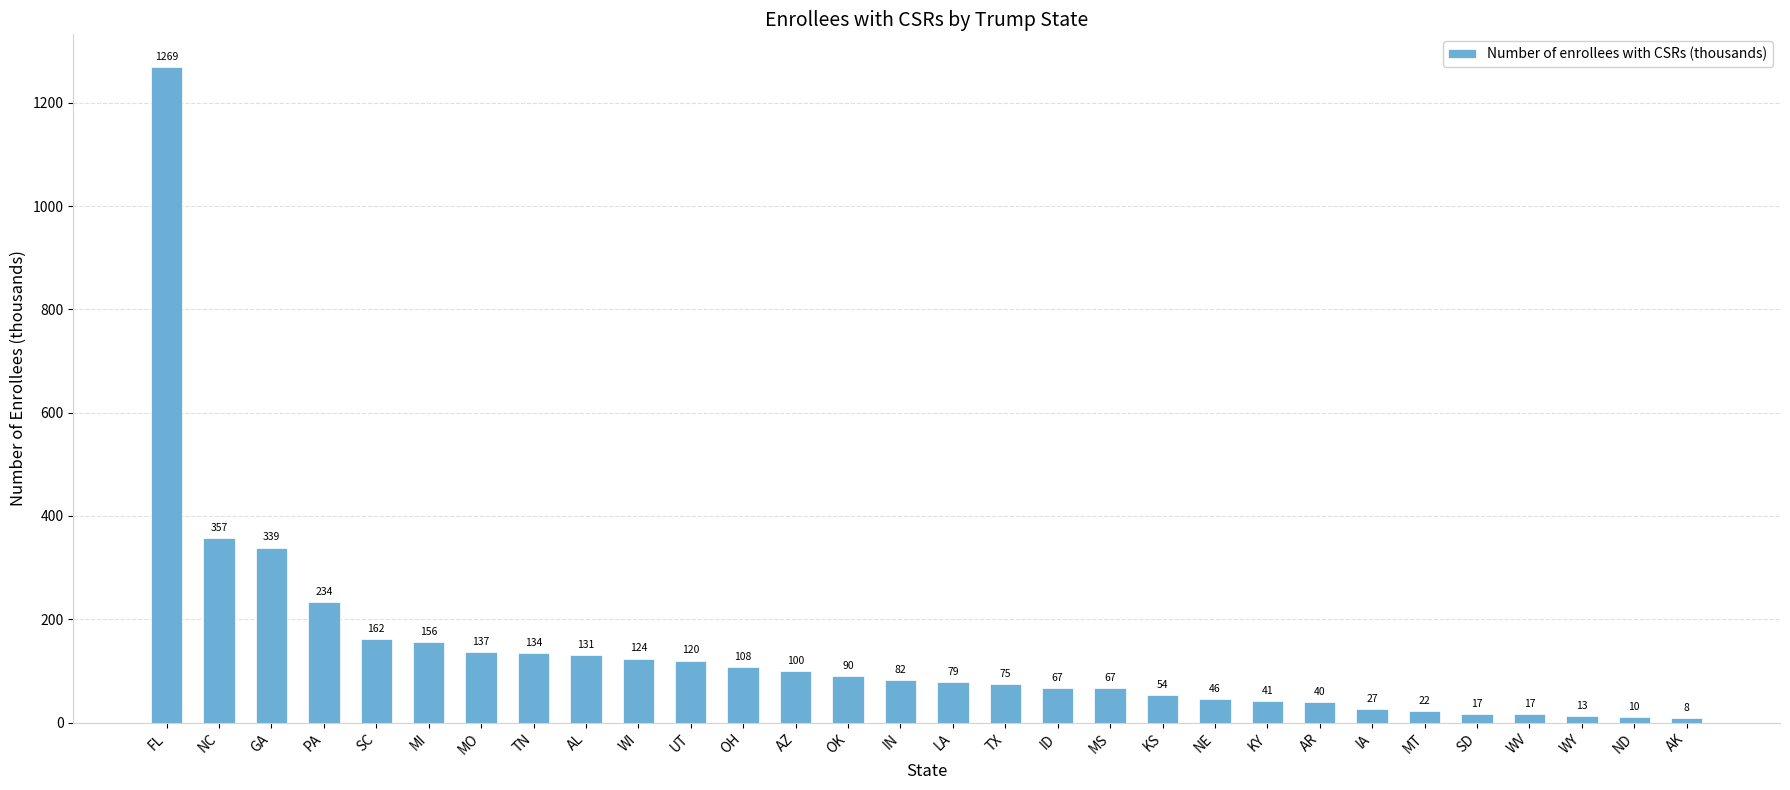

What is the change in value from GA to AL?

-208